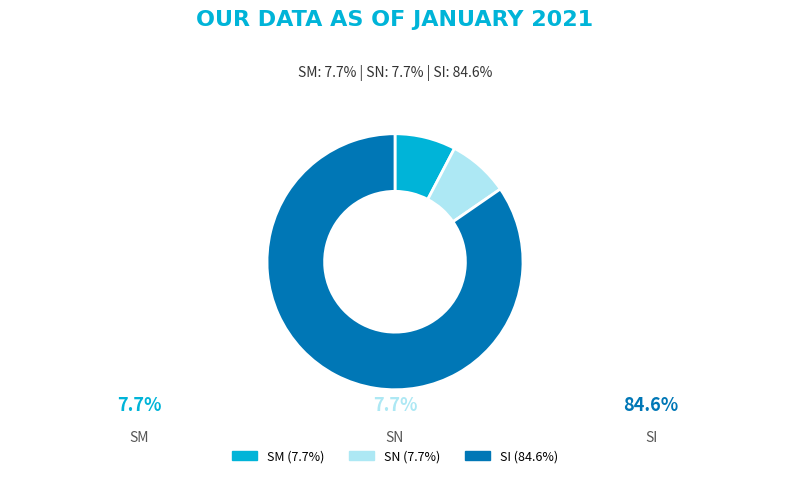

Count the number of slices in the pie.

3